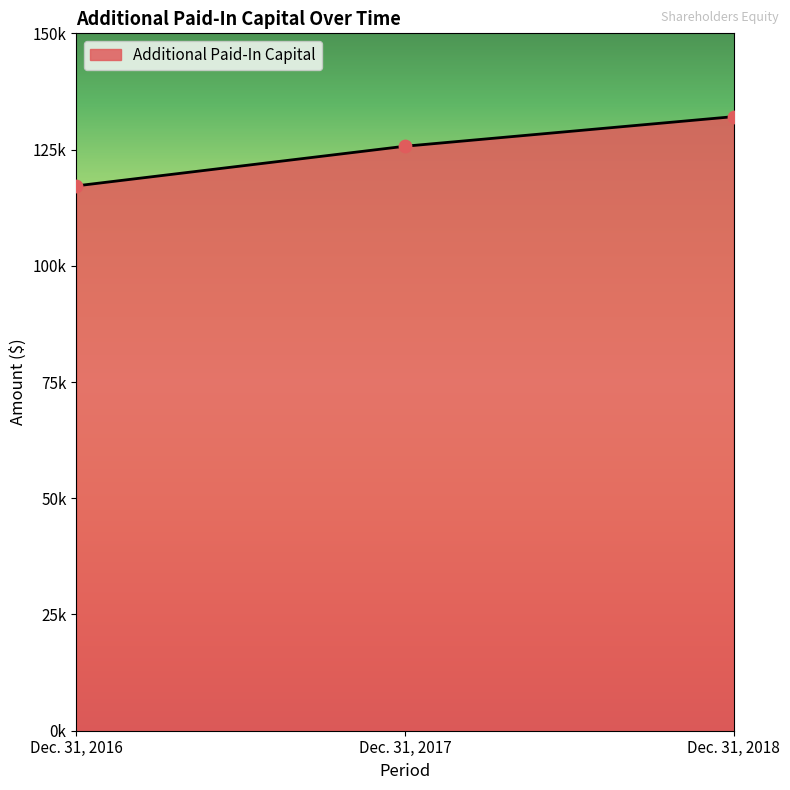

Between Dec. 31, 2018 and Dec. 31, 2016, which is larger?

Dec. 31, 2018